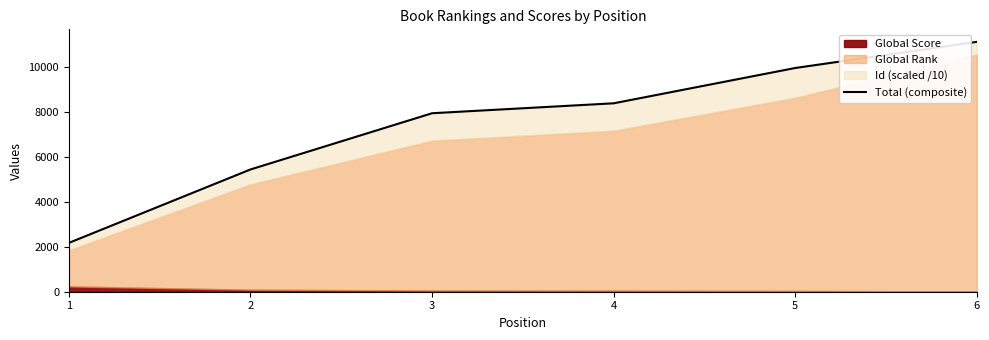

Reading left to right, what are all the values shown in this chart?

2175.6	5445.0	7948.6	8391.0	9963.4	11128.4